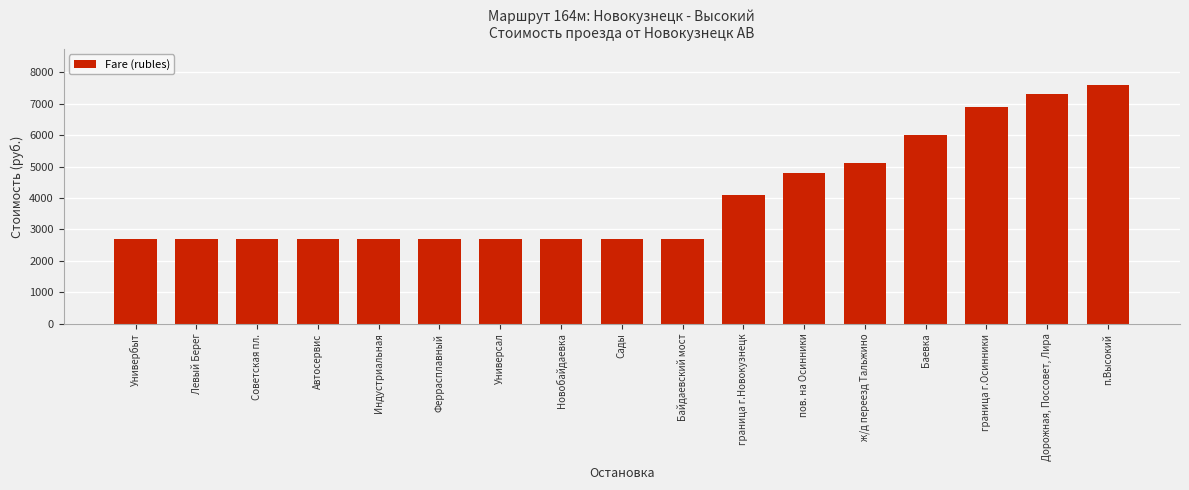

Reading left to right, extract all data points from this chart.

Универбыт=2700	Левый Берег=2700	Советская пл.=2700	Автосервис=2700	Индустриальная=2700	Феррасплавный=2700	Универсал=2700	Новобайдаевка=2700	Сады=2700	Байдаевский мост=2700	граница г.Новокузнецк=4100	пов. на Осинники=4800	ж/д переезд Тальжино=5100	Баевка=6000	граница г.Осинники=6900	Дорожная, Поссовет, Лира=7300	п.Высокий=7600